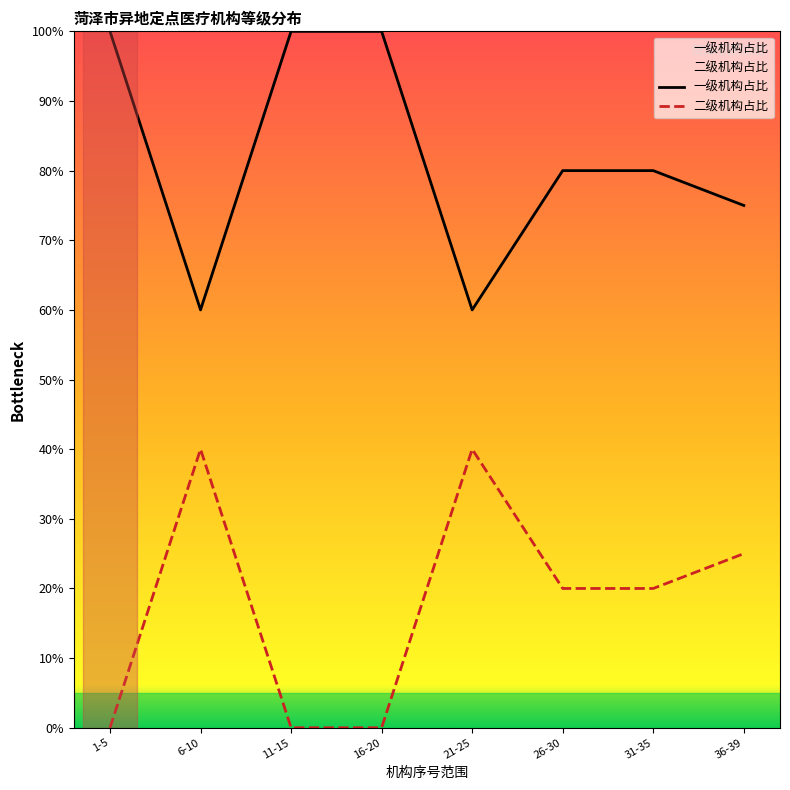

Rank the categories by 一级机构占比 value from highest to lowest.

1-5, 11-15, 16-20, 26-30, 31-35, 36-39, 6-10, 21-25